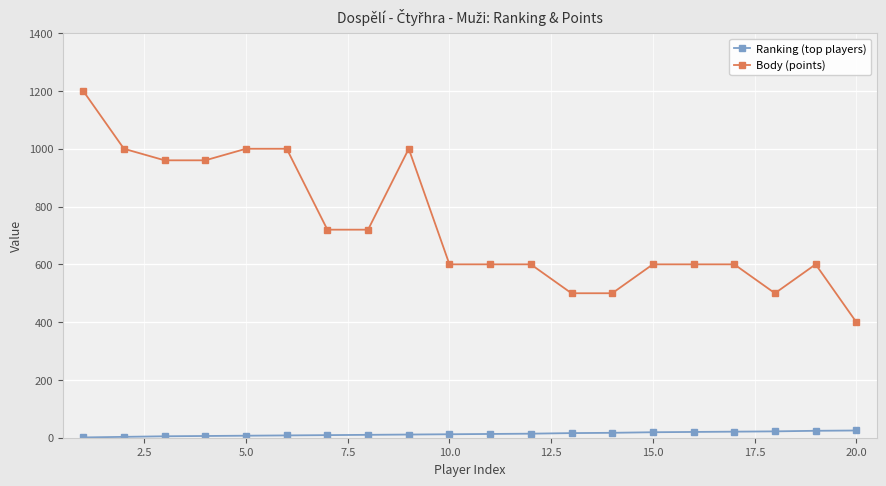

What is the average value of the Body (points) series?

733